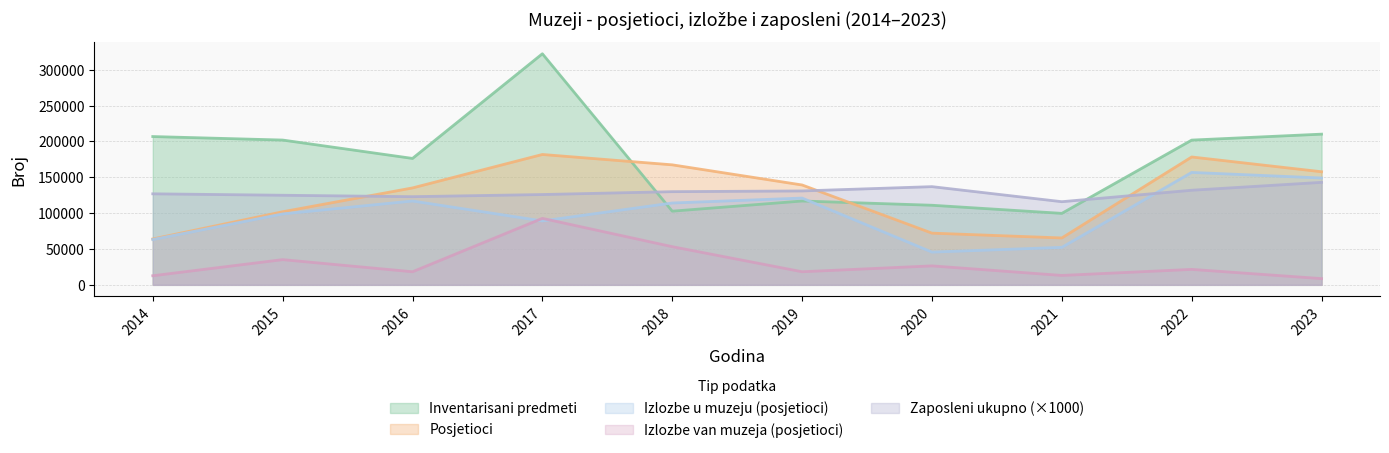

What is the lowest value of the Inventarisani predmeti series?

99726